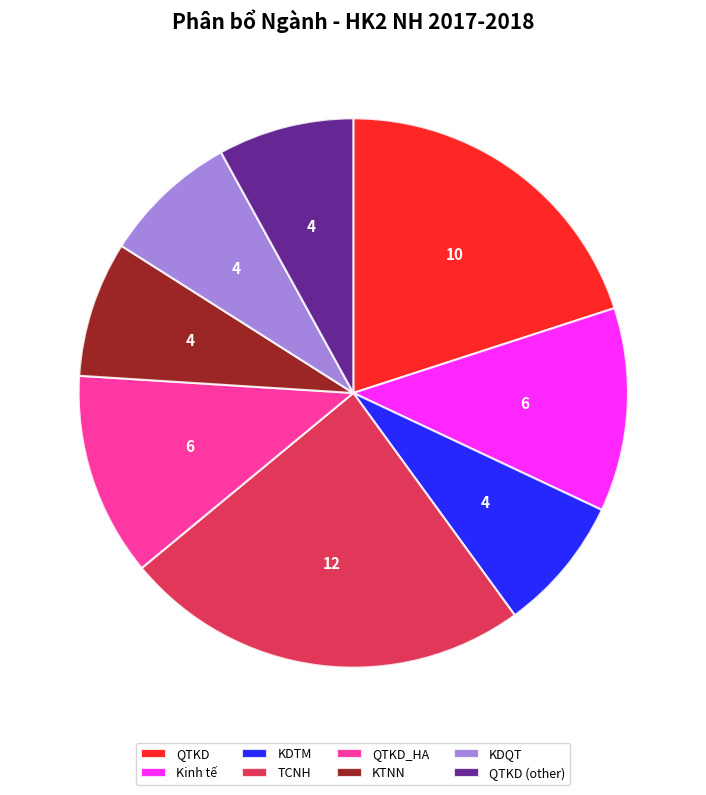

Which slice is the largest?

TCNH